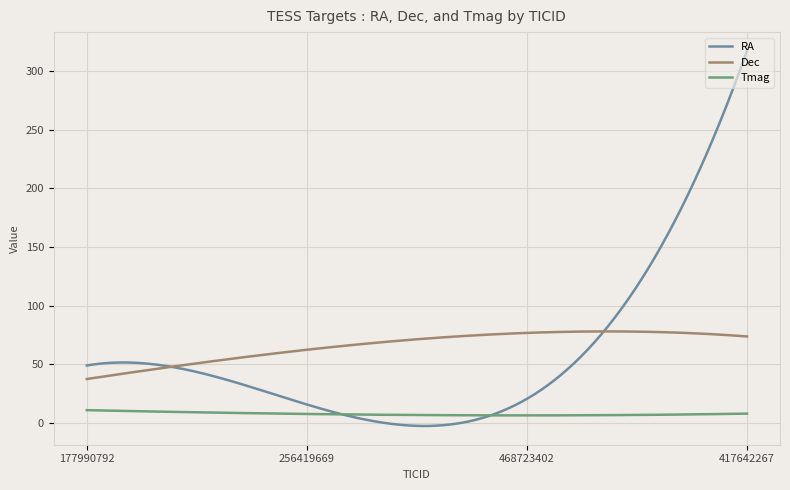

What is the lowest value of the Dec series?

37.4